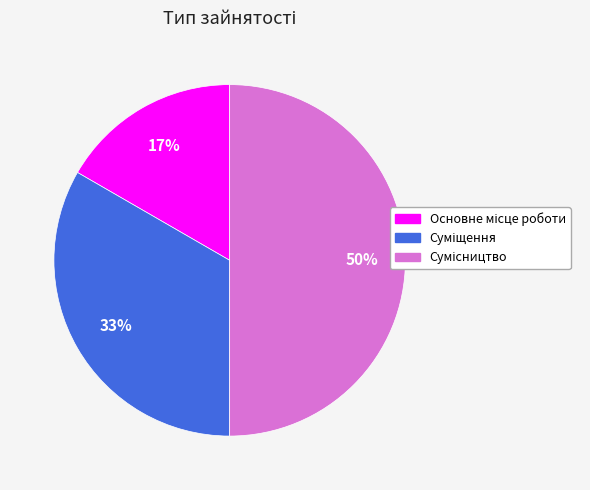

To the nearest percent, what is the difference between the largest and smallest slice percentages?

33%